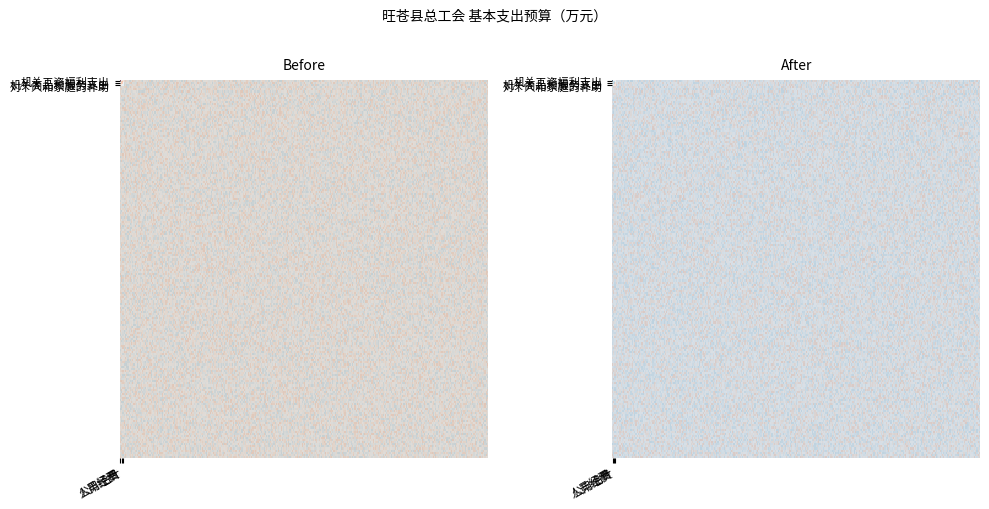

At which label does 机关商品和服务支出 first exceed 1?

公用经费